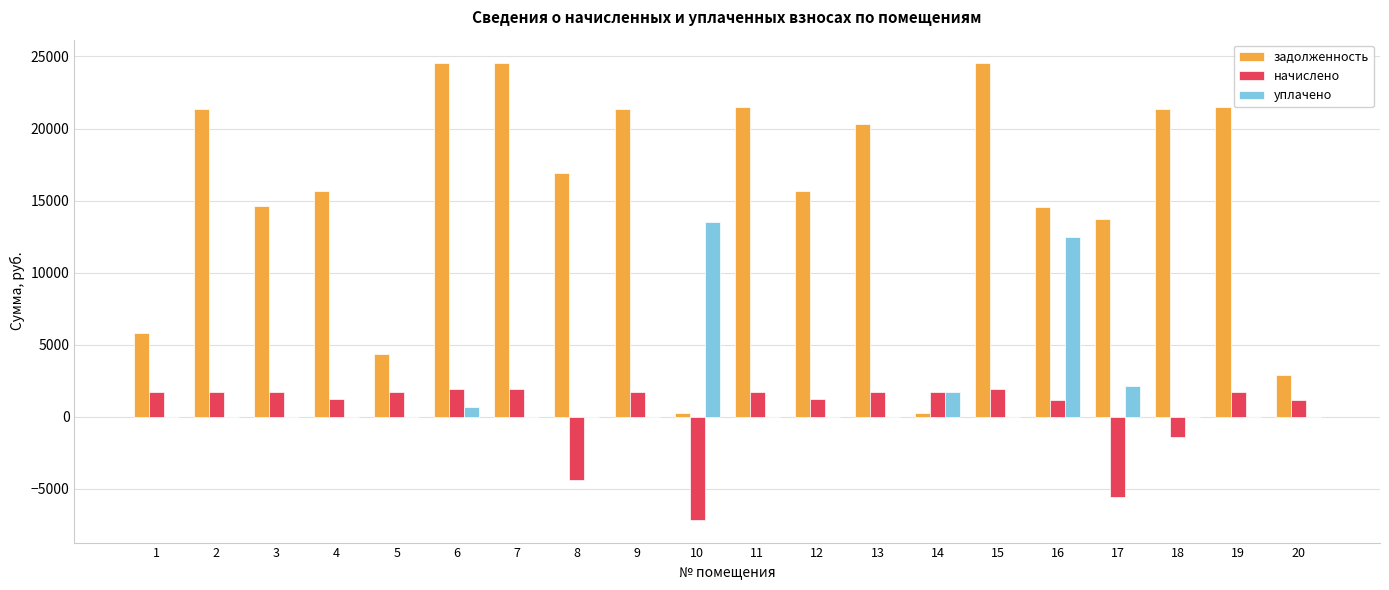

What is the total value across all series at 8?

12587.2